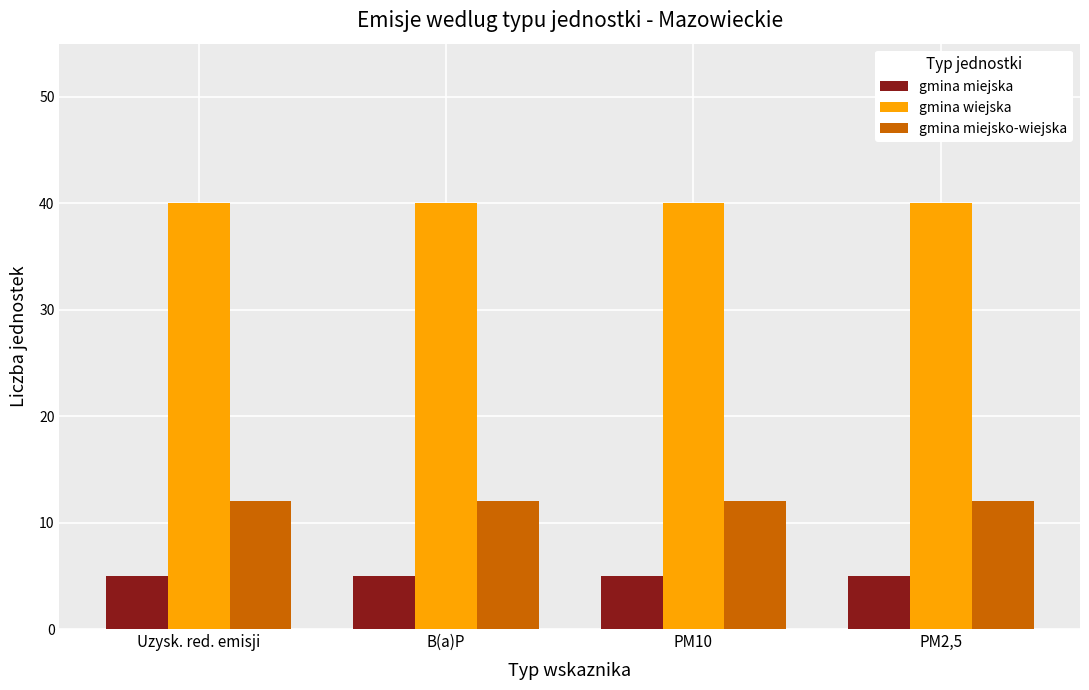

What is the minimum value for gmina miejska?

5